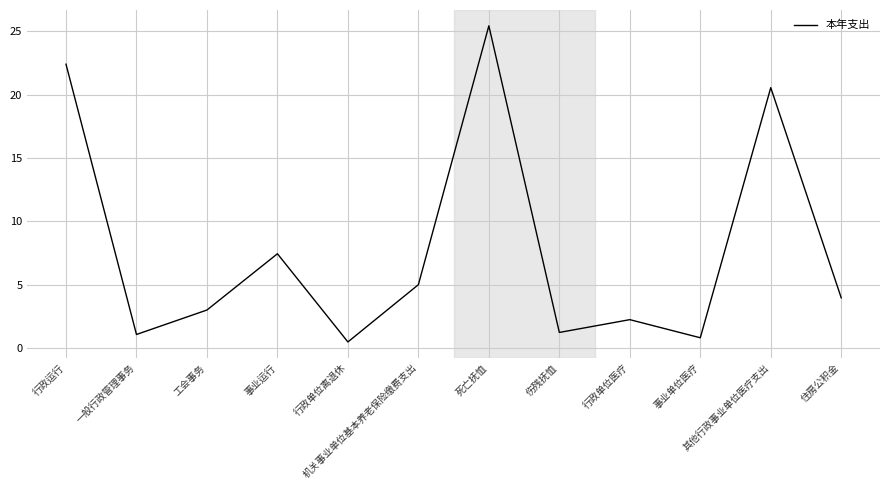

Which category has the highest value across all series?

死亡抚恤